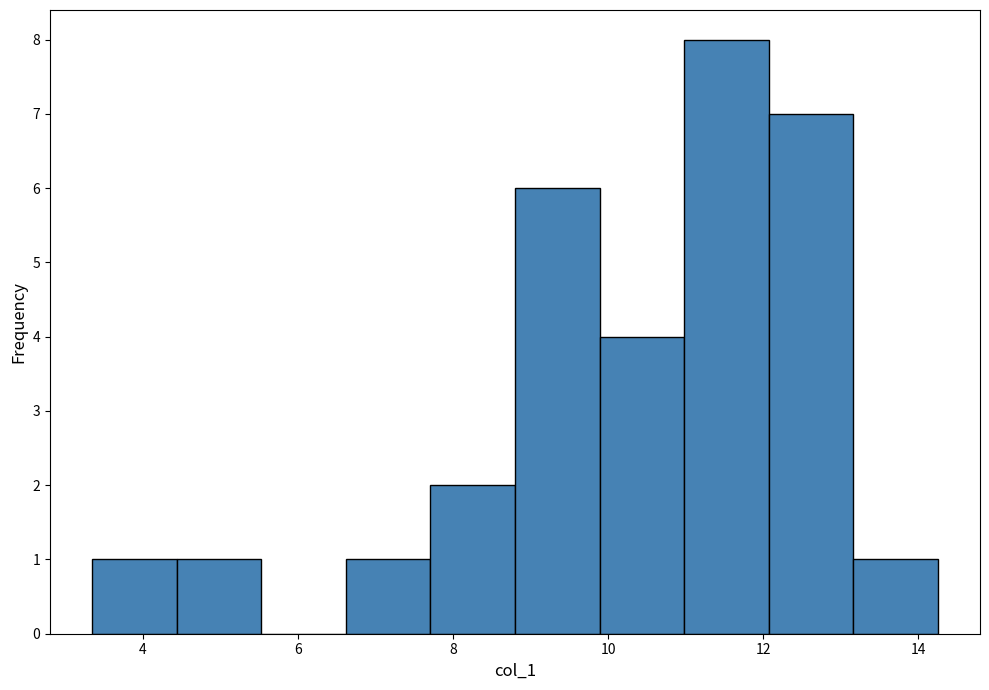

What is the height of the bar covering 13.2 to 14.2 on the x-axis? Neither the bar edges nor the heights are printed on the chart, so give them approximately, as read against the axes.

1